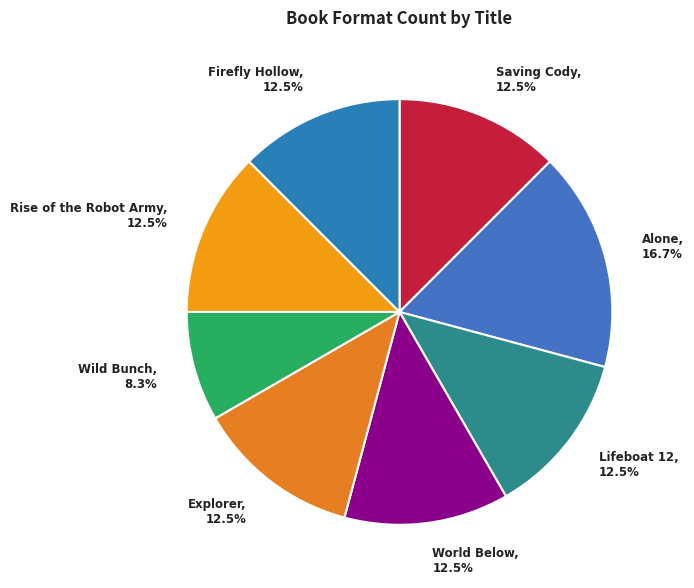

True or false: Explorer accounts for 18% of the total.

False